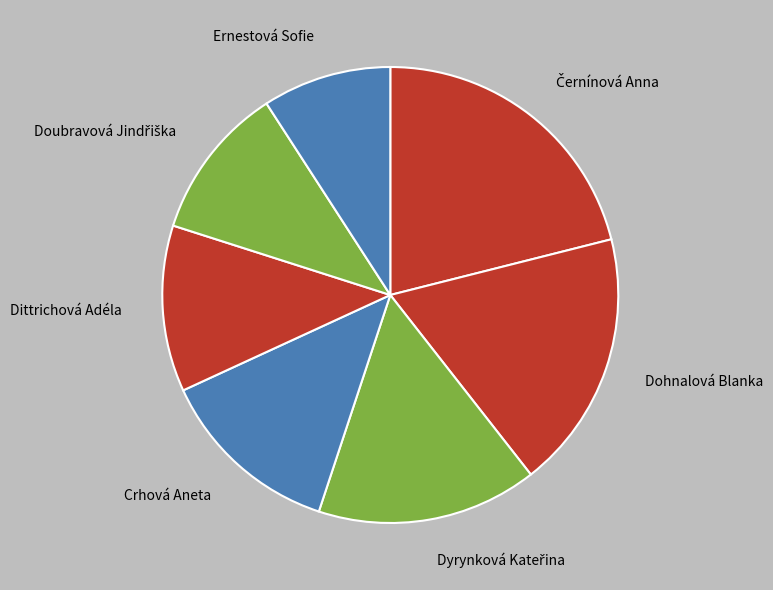

Which category has the smallest portion of the pie?

Ernestová Sofie